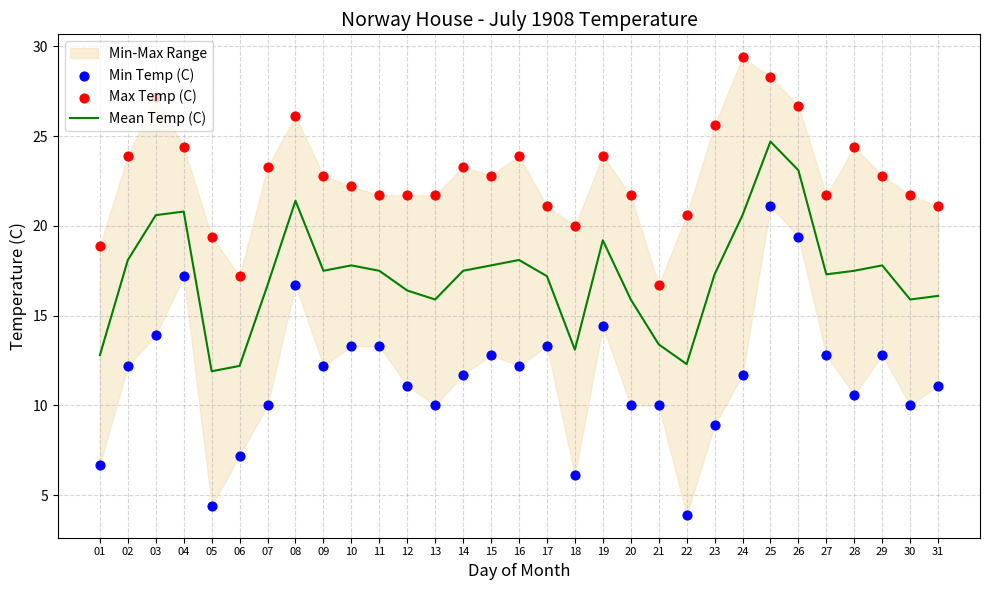

Which series has the largest Y range (max minus min)?

Min Temp (C)